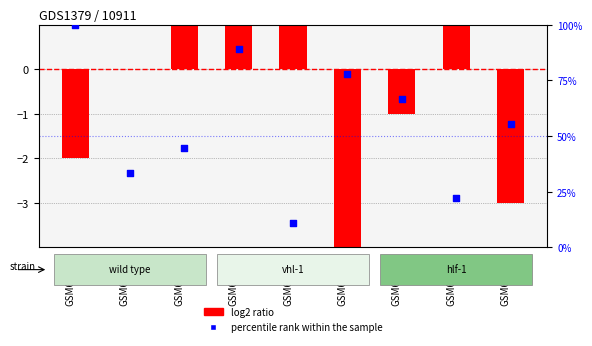

Which series reaches the maximum Y coordinate?

percentile rank within the sample